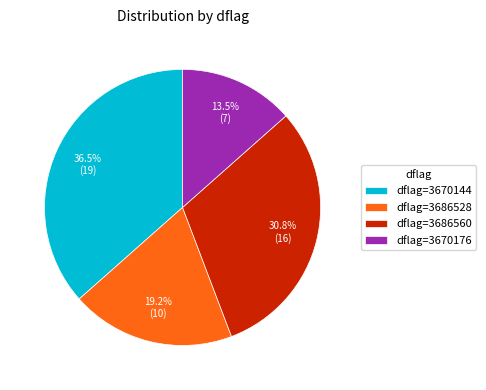

Between dflag=3686560 and dflag=3686528, which is larger?

dflag=3686560